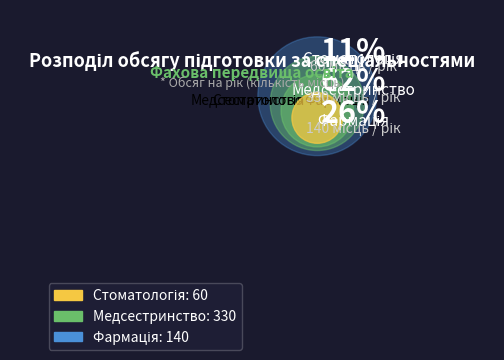

What percentage is the Медсестринство slice, to the nearest percent?

62%